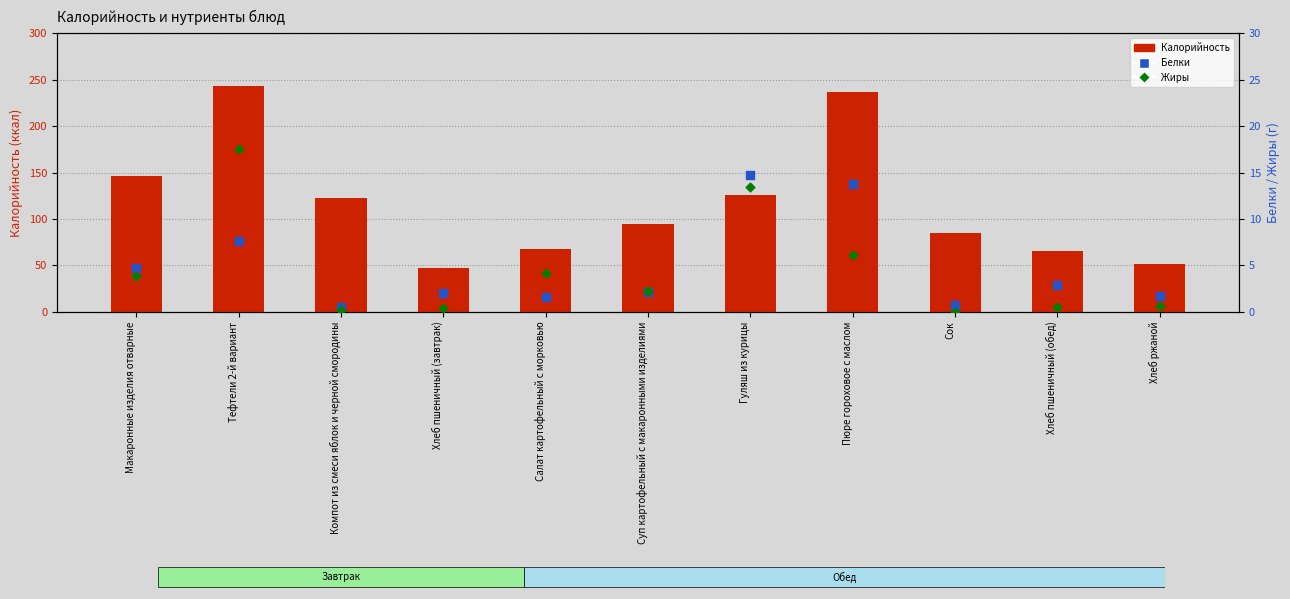

Is the value of Калорийность at Гуляш из курицы greater than the value of Жиры at Макаронные изделия отварные?

Yes